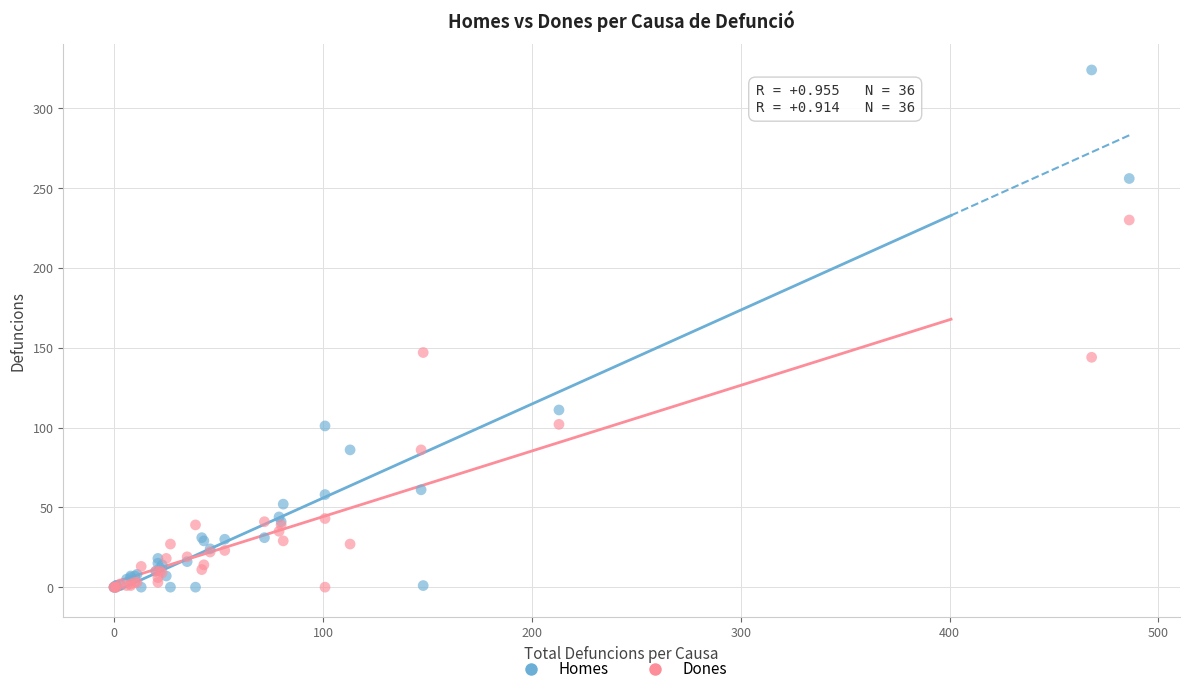

In the Dones series, what Y value is closest to 115?

102